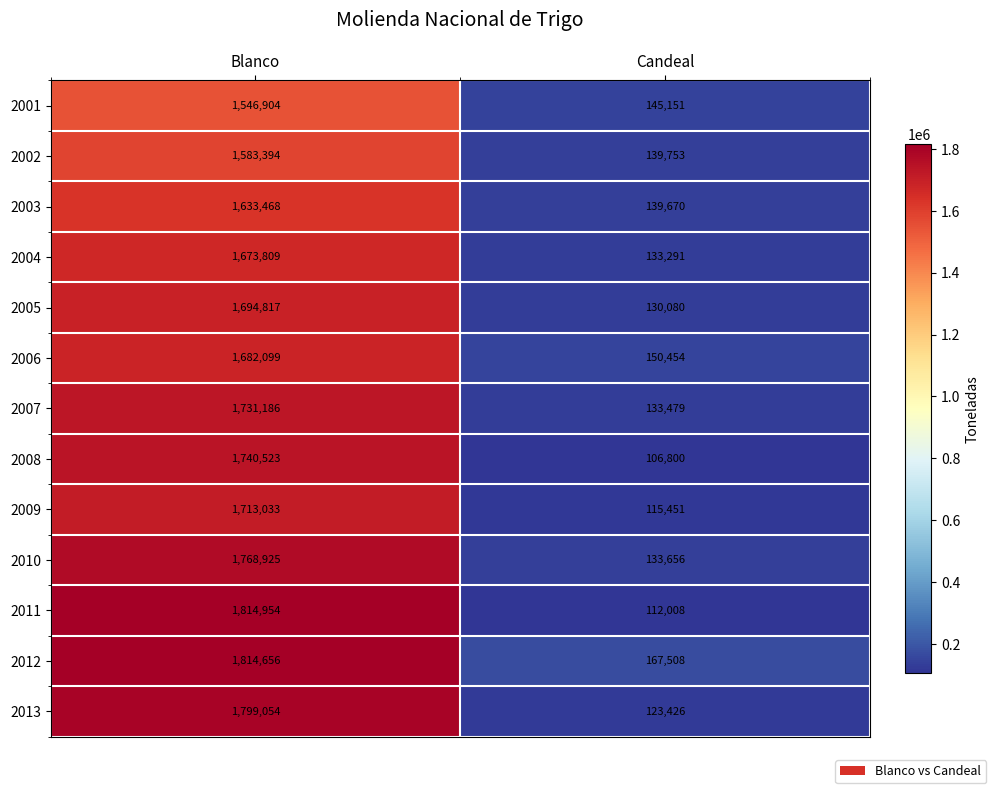

Where is 2002 nearest to the value 861573?

Candeal